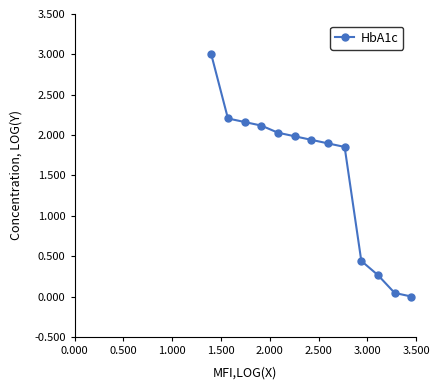

What is the average value?

1.5